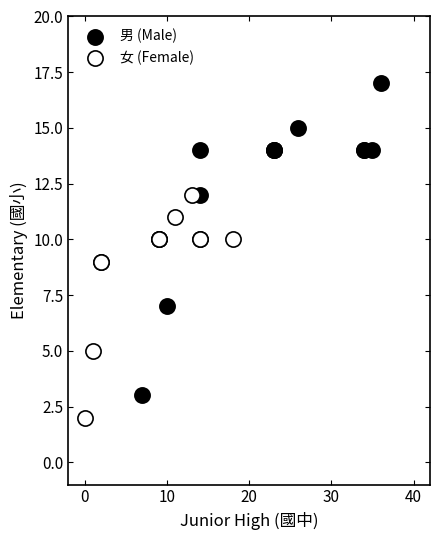

Which series has the widest spread of Y values?

男 (Male)